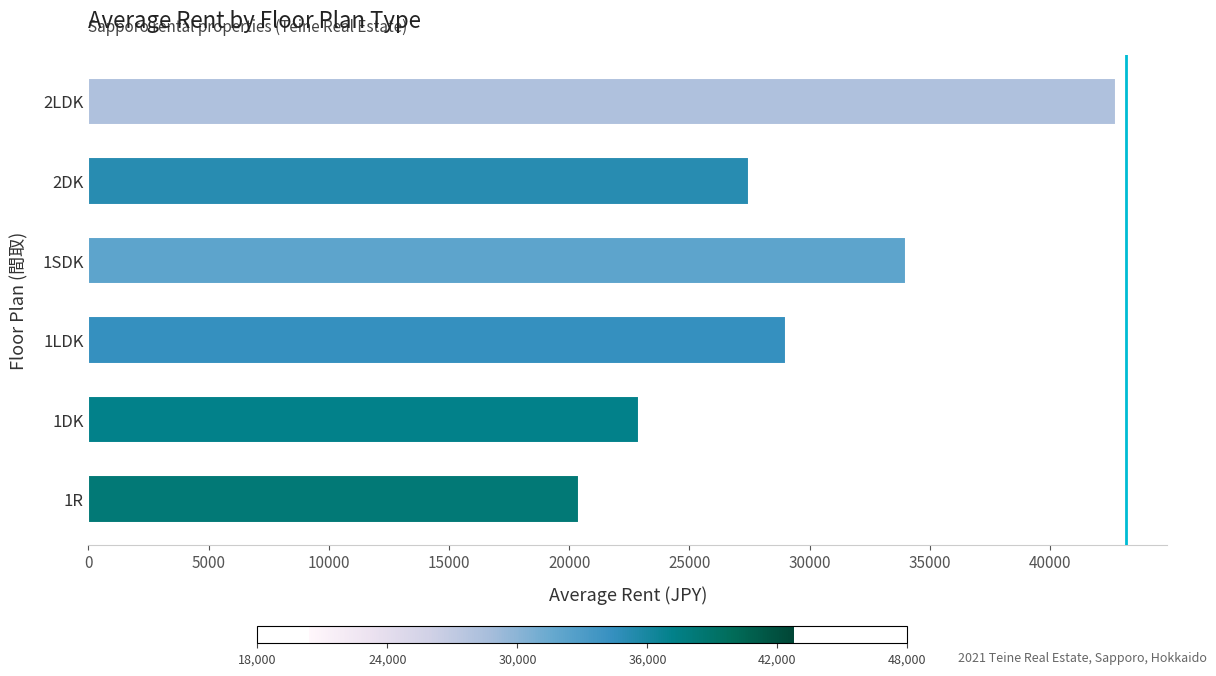

What is the average value?

29425